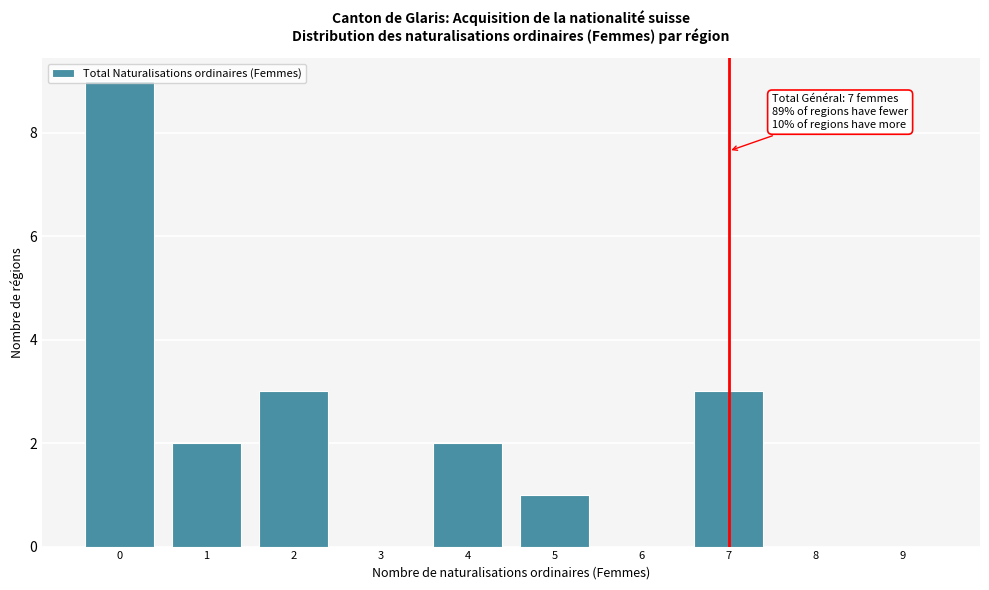

Over which range of the x-axis is the bar tallest?

-0.5 to 0.5